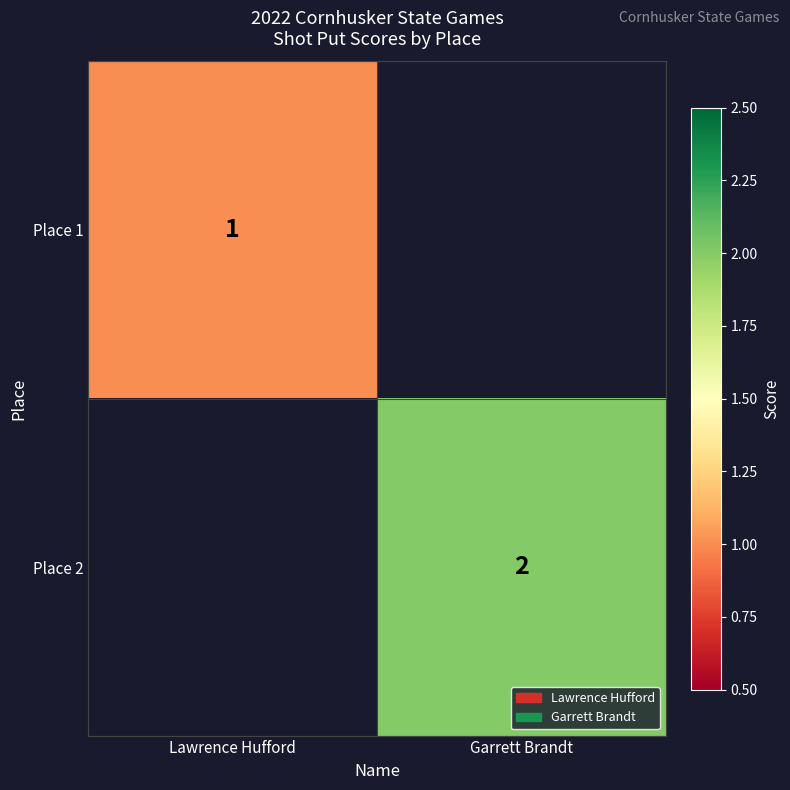

What is the greatest value displayed?

2.0